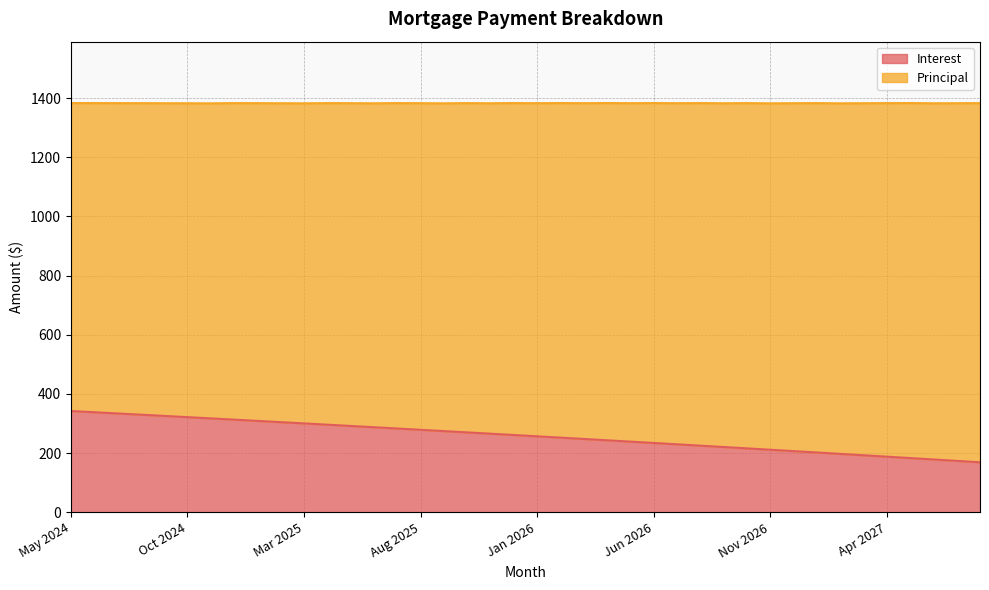

What is the value of the 22nd point from the left?

252.3